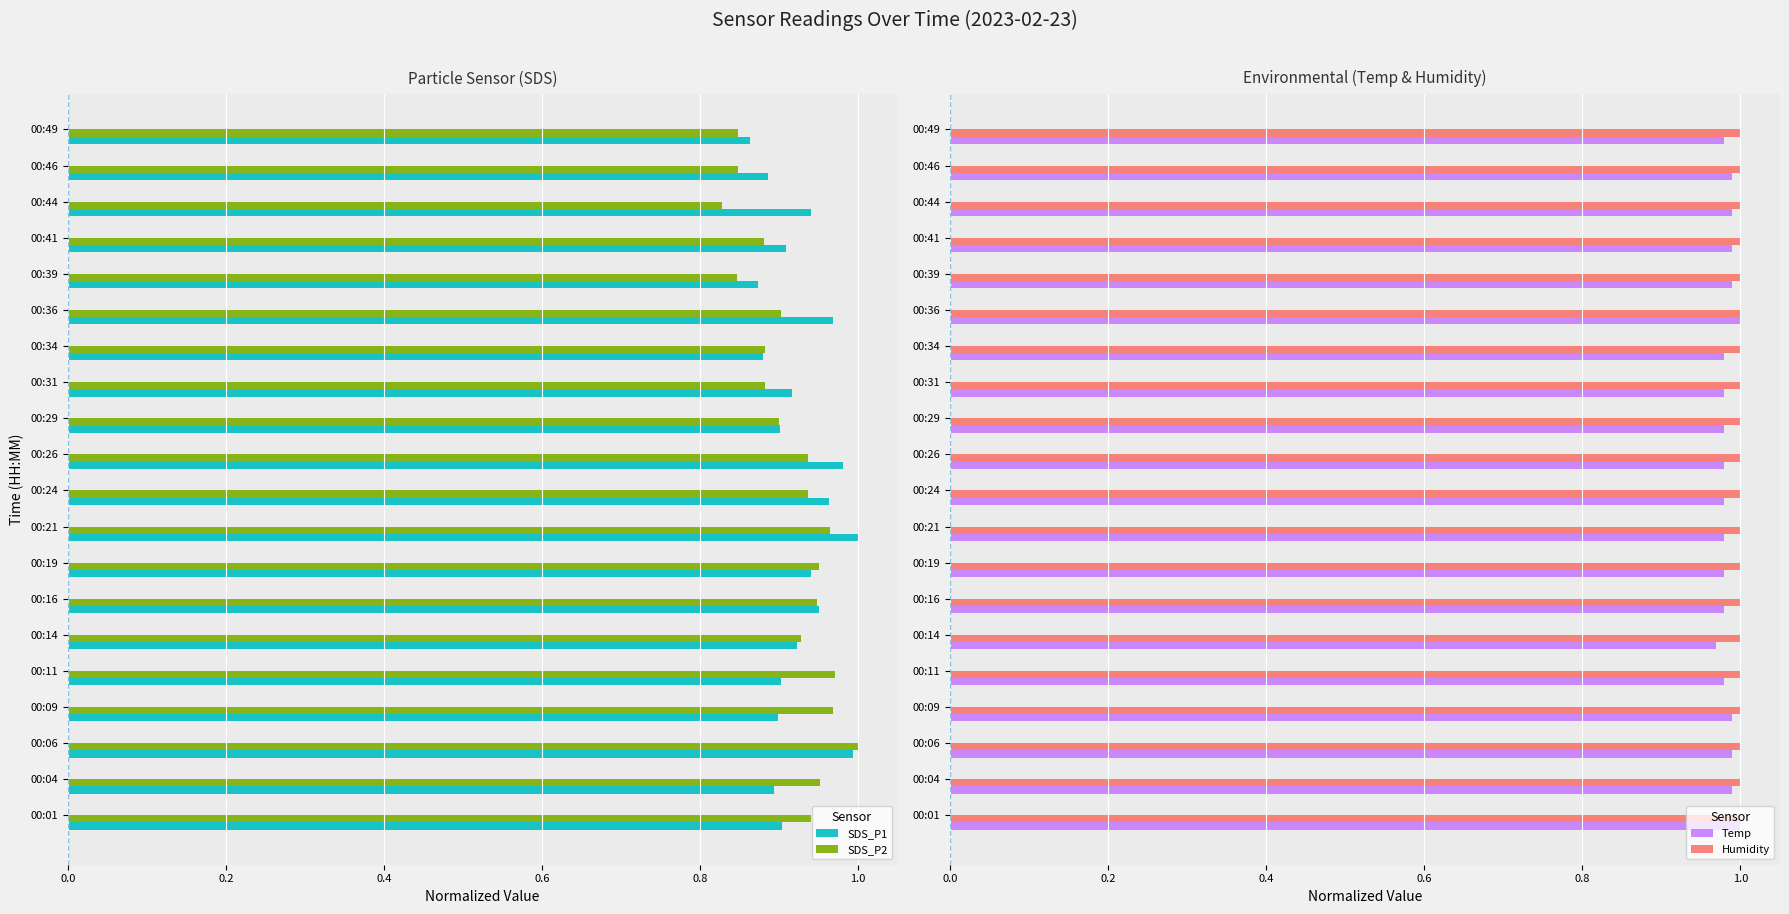

Is it true that SDS_P2 equals 0.6 at 00:14?

False